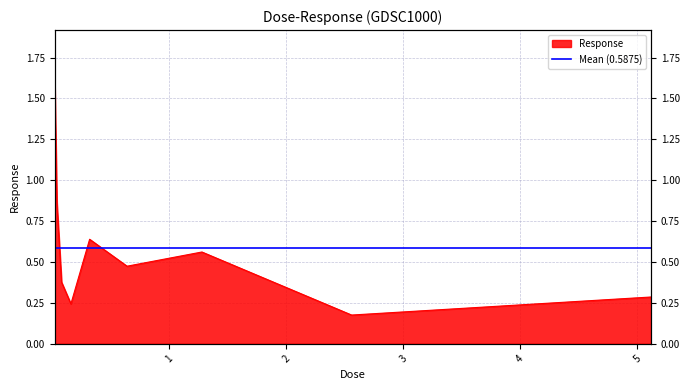

What is the difference between the values at 0.32 and 0.16?

0.4